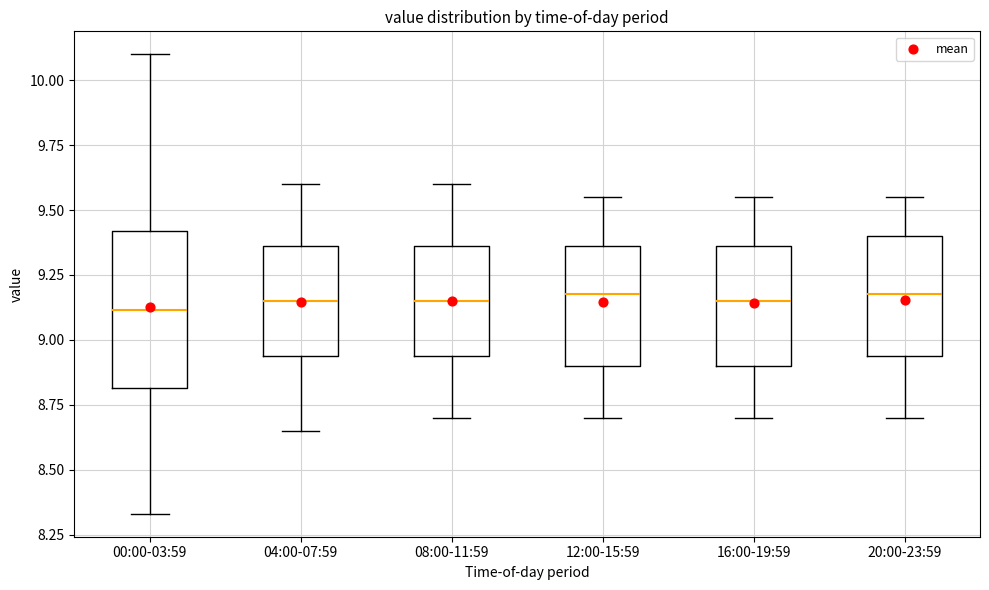

Comparing the boxes themselves (not the whiskers), which one is the tallest?

00:00-03:59